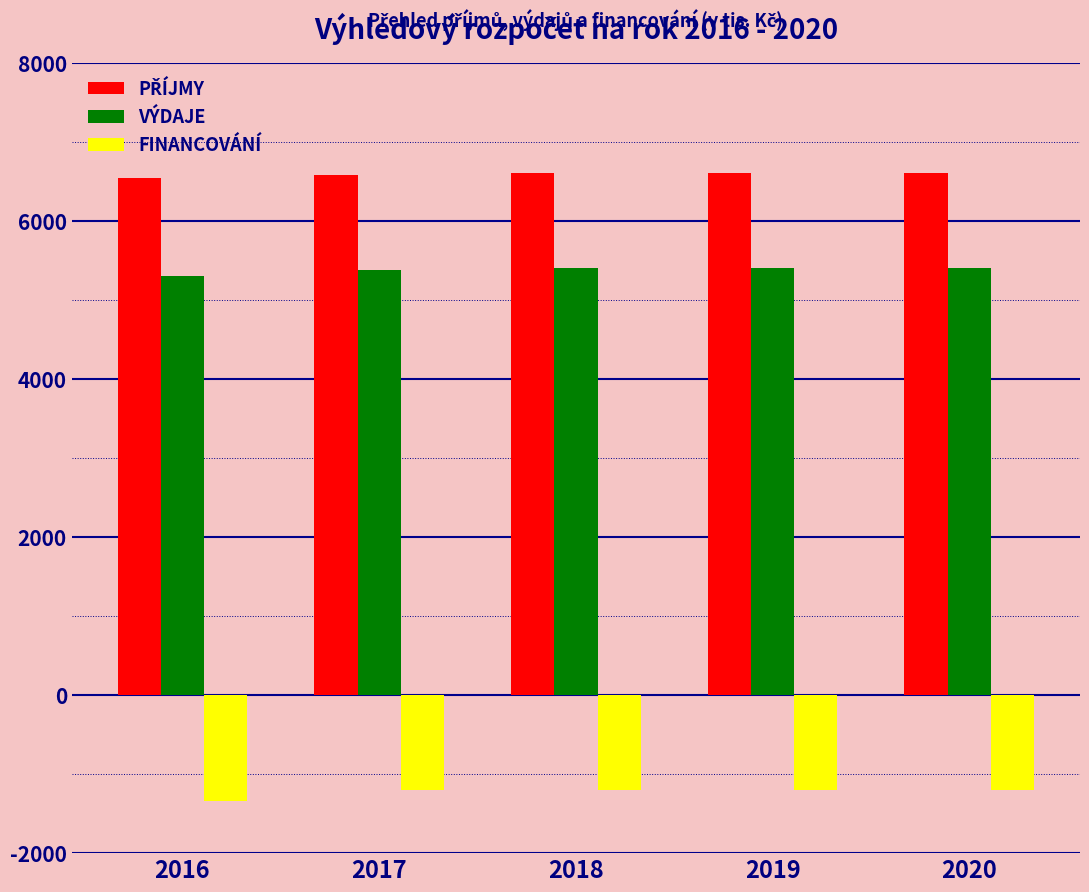

What is the average value of the FINANCOVÁNÍ series?

-1228